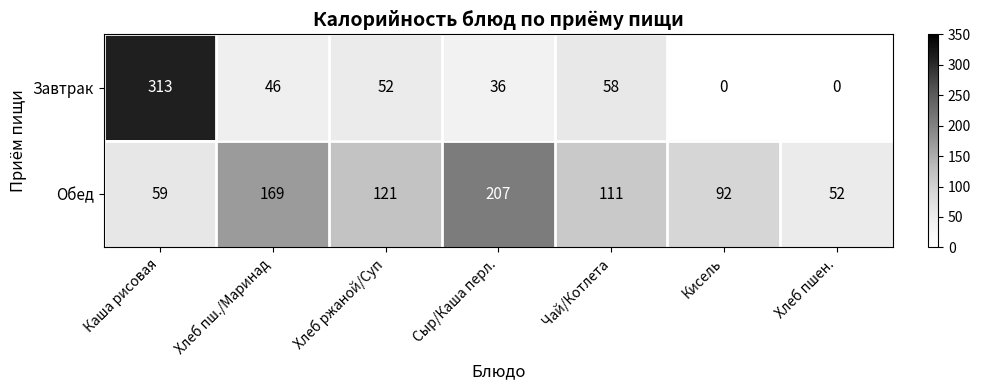

Reading left to right, what are all the values shown in this chart?

Завтрак: 313	46	52	36	58	0	0
Обед: 59	169	121	207	111	92	52